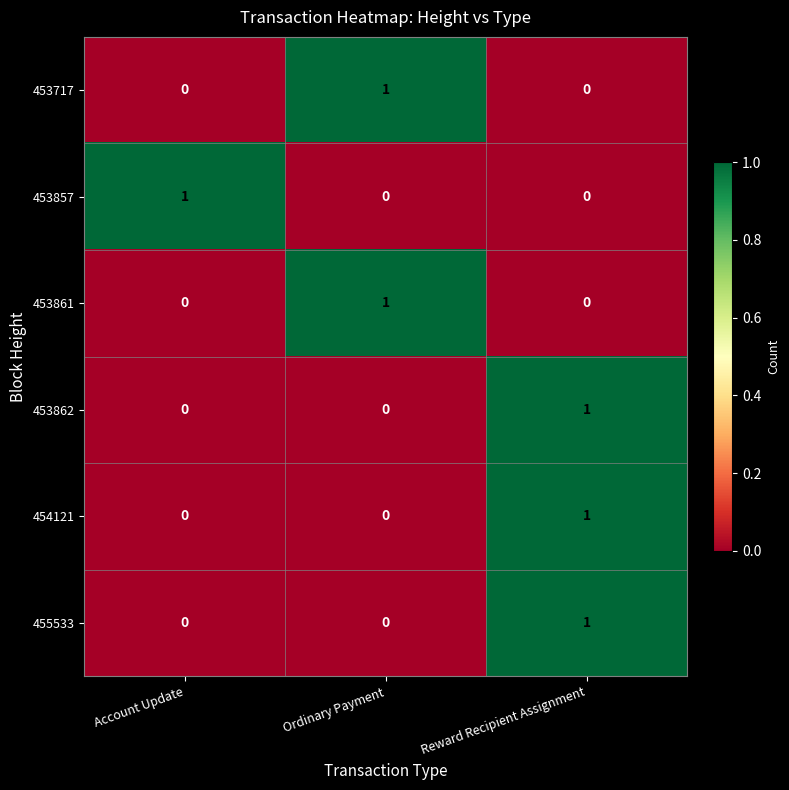

At how many categories does at least one series exceed 0?

3